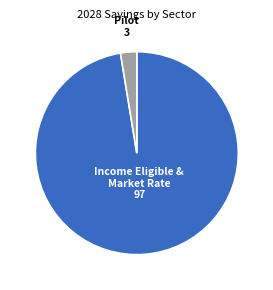

Count the number of slices in the pie.

2